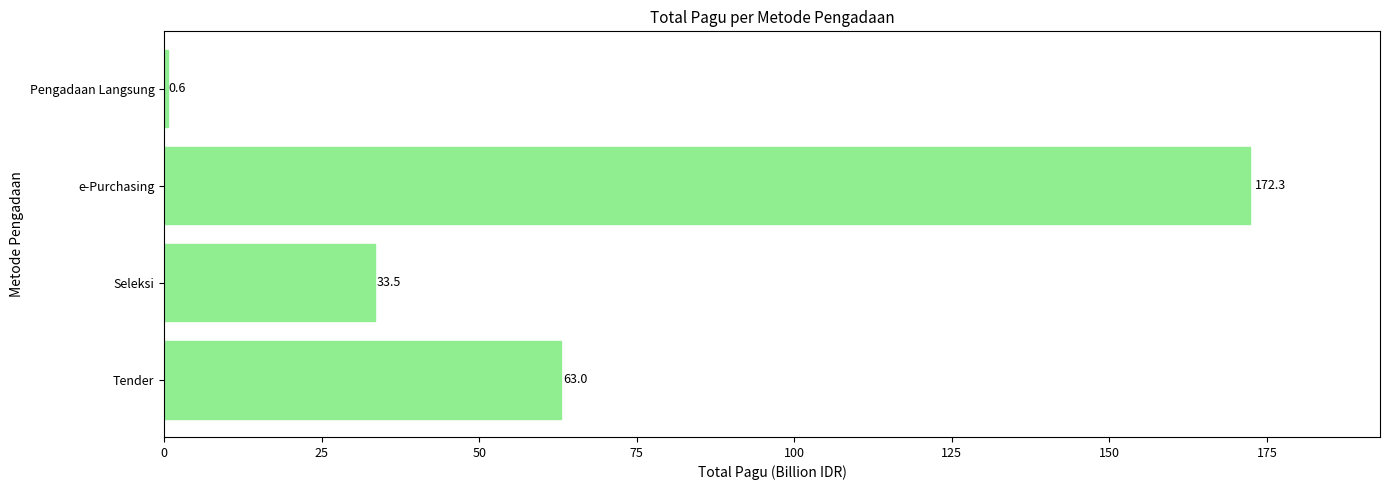

List the labels in order of value, smallest first.

Pengadaan Langsung, Seleksi, Tender, e-Purchasing